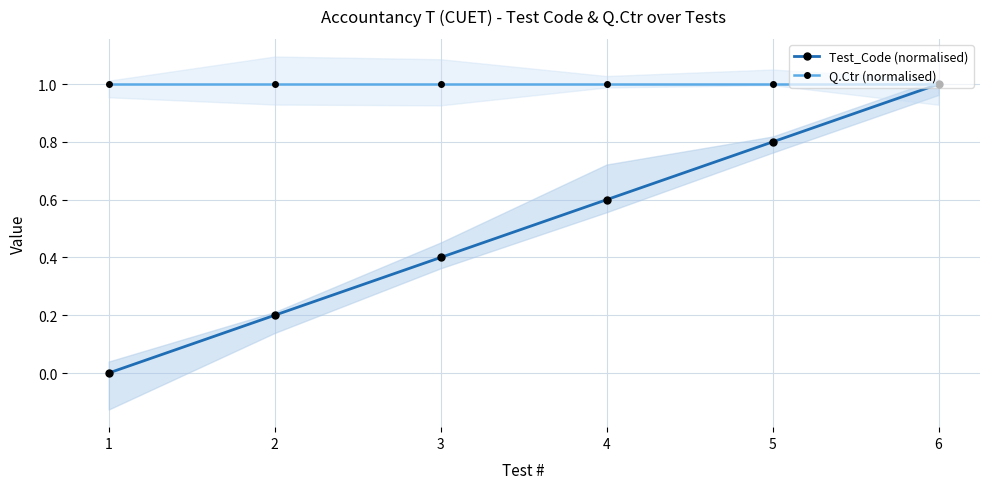

Is the value of Q.Ctr (normalised) at 3 greater than the value of Test_Code (normalised) at 4?

Yes